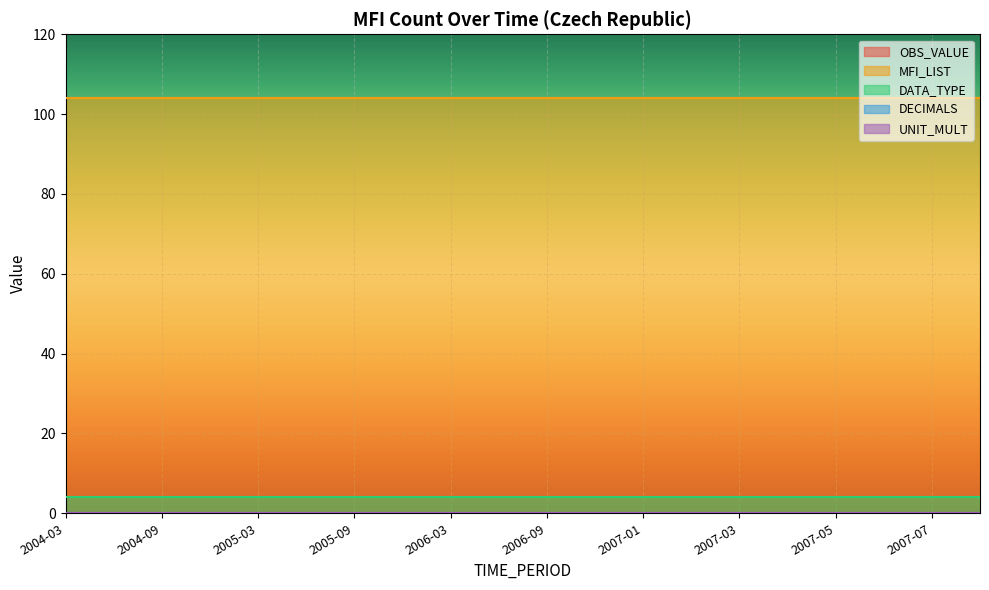

Reading right to left, what are all the values shown in this chart?

OBS_VALUE: 2007-08=0	2007-07=0	2007-06=0	2007-05=0	2007-04=0	2007-03=0	2007-02=0	2007-01=0	2006-12=0	2006-09=0	2006-06=0	2006-03=0	2005-12=0	2005-09=0	2005-06=0	2005-03=0	2004-12=0	2004-09=0	2004-06=0	2004-03=0
MFI_LIST: 2007-08=104	2007-07=104	2007-06=104	2007-05=104	2007-04=104	2007-03=104	2007-02=104	2007-01=104	2006-12=104	2006-09=104	2006-06=104	2006-03=104	2005-12=104	2005-09=104	2005-06=104	2005-03=104	2004-12=104	2004-09=104	2004-06=104	2004-03=104
DATA_TYPE: 2007-08=4	2007-07=4	2007-06=4	2007-05=4	2007-04=4	2007-03=4	2007-02=4	2007-01=4	2006-12=4	2006-09=4	2006-06=4	2006-03=4	2005-12=4	2005-09=4	2005-06=4	2005-03=4	2004-12=4	2004-09=4	2004-06=4	2004-03=4
DECIMALS: 2007-08=0	2007-07=0	2007-06=0	2007-05=0	2007-04=0	2007-03=0	2007-02=0	2007-01=0	2006-12=0	2006-09=0	2006-06=0	2006-03=0	2005-12=0	2005-09=0	2005-06=0	2005-03=0	2004-12=0	2004-09=0	2004-06=0	2004-03=0
UNIT_MULT: 2007-08=0	2007-07=0	2007-06=0	2007-05=0	2007-04=0	2007-03=0	2007-02=0	2007-01=0	2006-12=0	2006-09=0	2006-06=0	2006-03=0	2005-12=0	2005-09=0	2005-06=0	2005-03=0	2004-12=0	2004-09=0	2004-06=0	2004-03=0